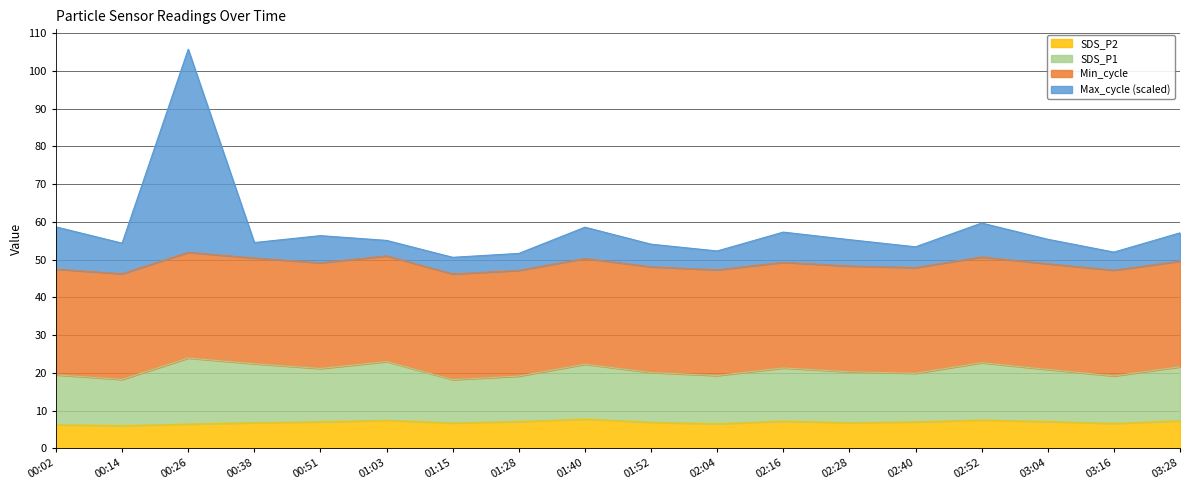

What is the sum of all Max_cycle values?

1042.2